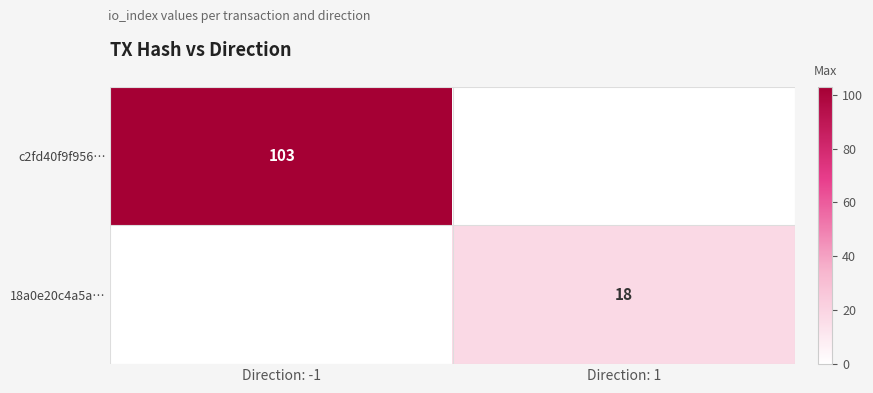

The value of 18a0e20c4a5a… at Direction: 1 is 26. True or false?

False